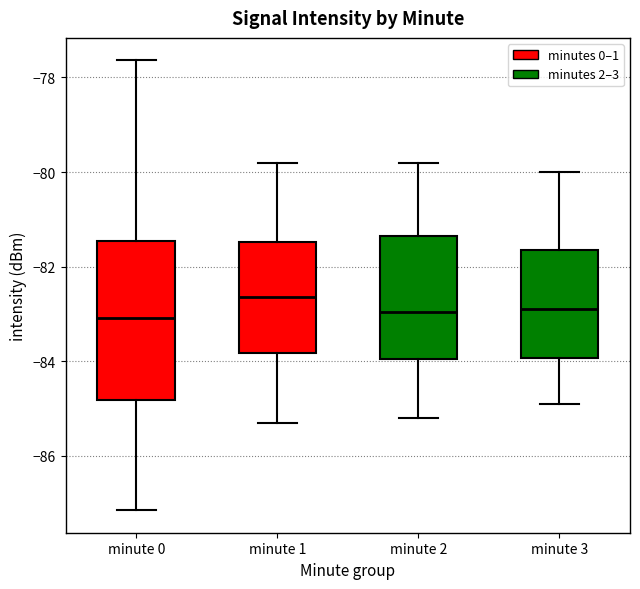

Reading left to right, transcribe this box plot: for each box, give where its median line is, the range the box spans, and where its two whiskers end, as read against the y-axis. The values are not printed on the chart, so give them approximately, as read against the axis.

minute 0: median -83.0, box -84.8 to -81.4, whiskers -87.2 to -77.6
minute 1: median -82.6, box -83.8 to -81.4, whiskers -85.2 to -79.8
minute 2: median -83.0, box -84.0 to -81.4, whiskers -85.2 to -79.8
minute 3: median -82.8, box -84.0 to -81.6, whiskers -84.8 to -80.0